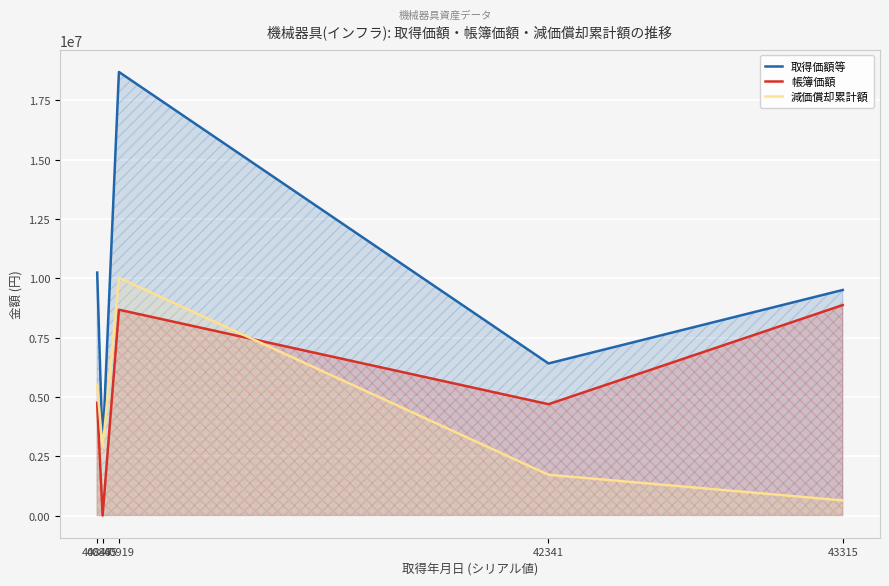

True or false: 帳簿価額 and 減価償却累計額 cross at least once.

True